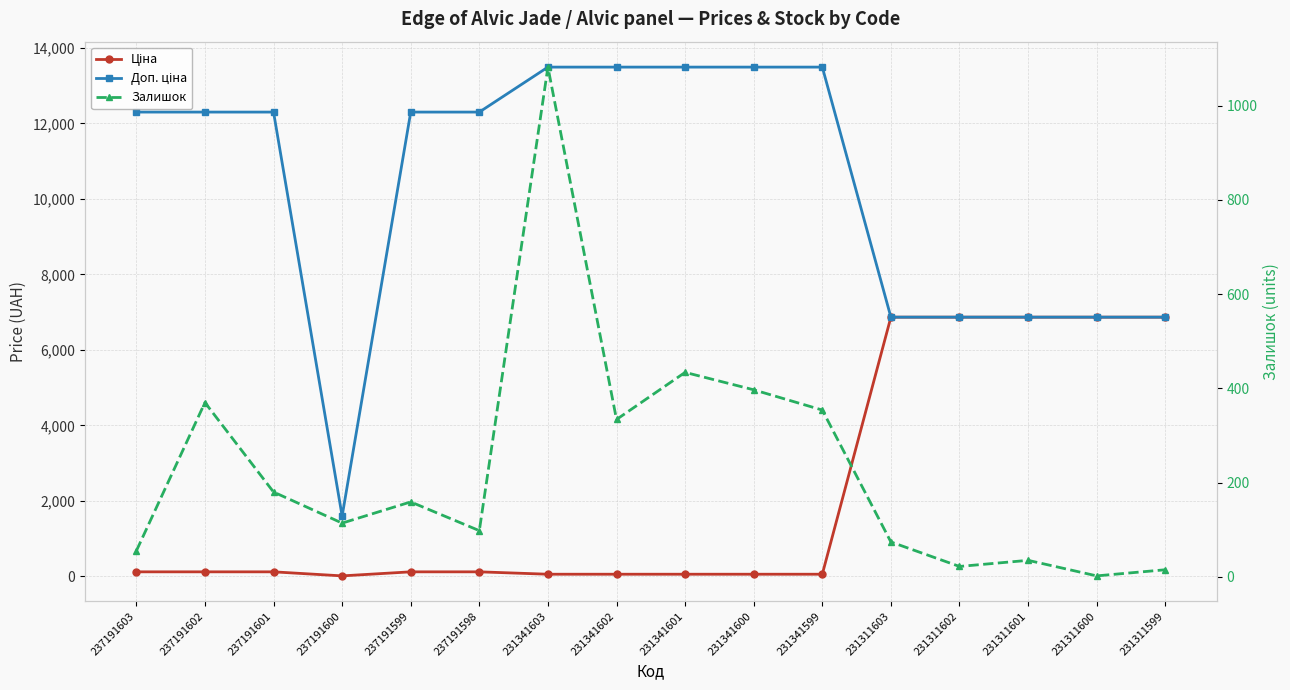

True or false: Залишок and Доп. ціна cross at least once.

False